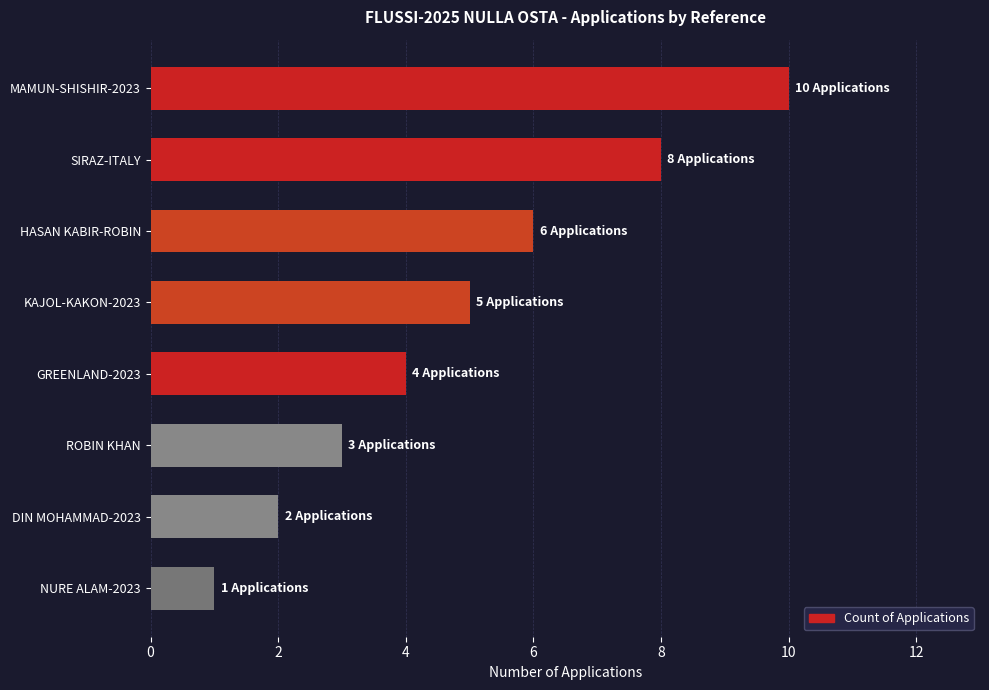

What is the label of the 7th bar from the bottom?

SIRAZ-ITALY